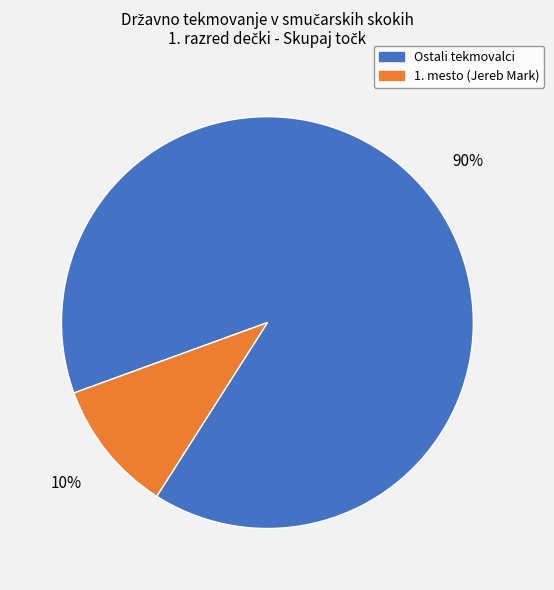

Does any single category account for the majority?

Yes